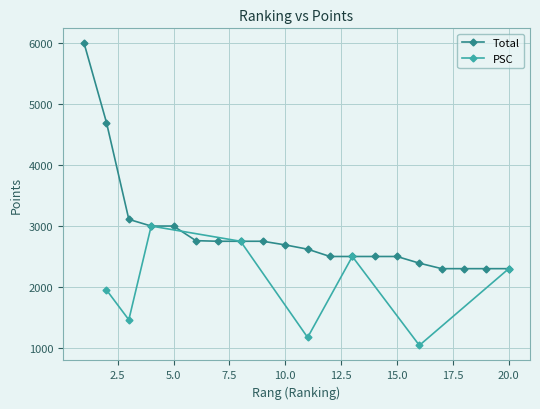

What is the difference between the second highest and minimum values?

2400